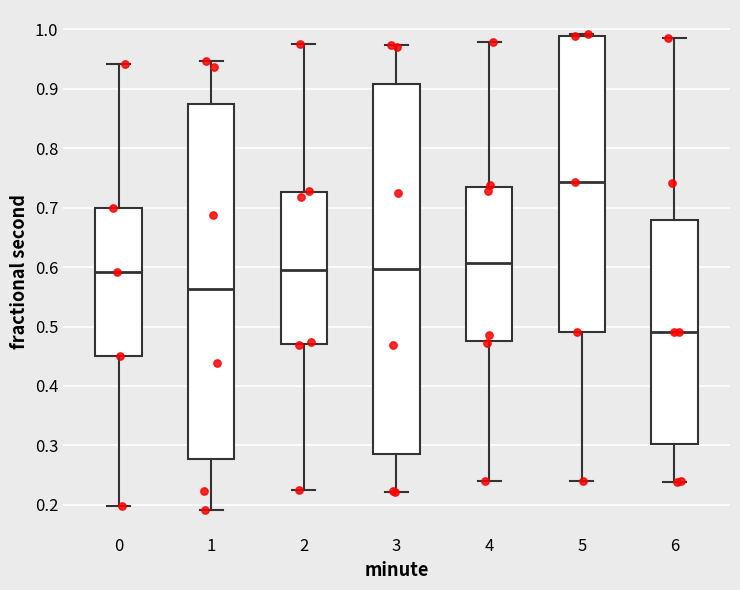

Which box is the tallest, from its lower edge to its upper edge?

3